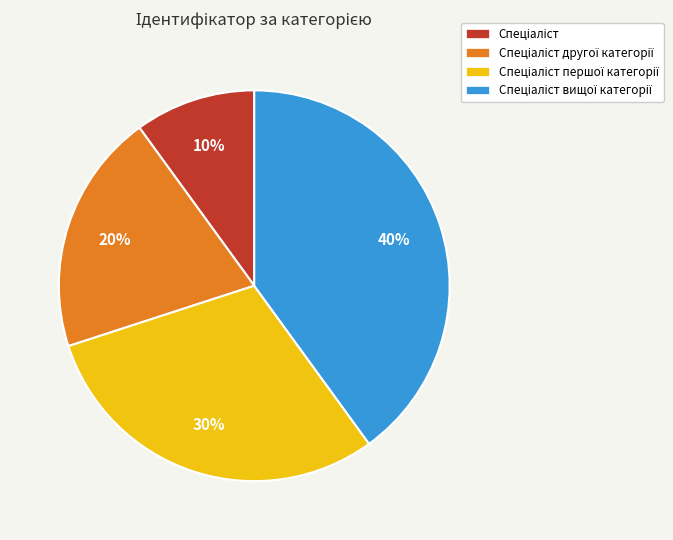

To the nearest percent, what is the average slice percentage?

25%